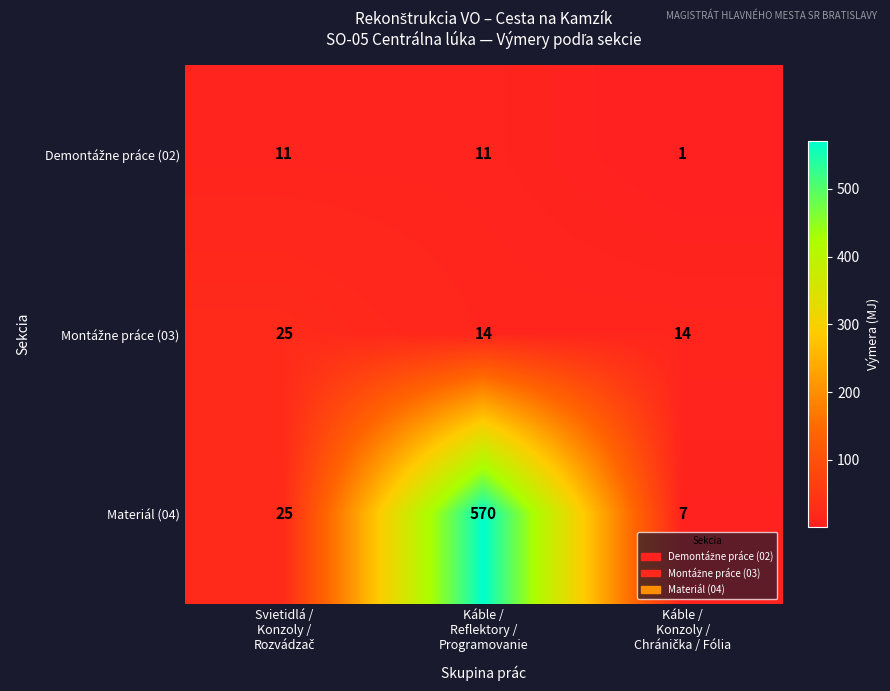

How many data points does each series have?

3